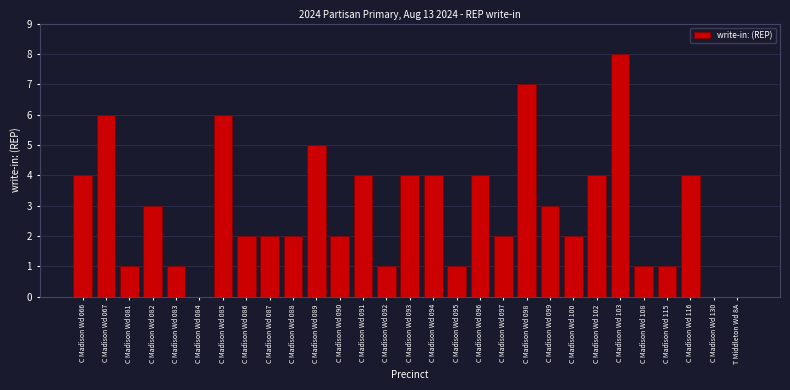

Reading right to left, transcribe all the data shown in this chart.

T Middleton Wd 8A=0	C Madison Wd 130=0	C Madison Wd 116=4	C Madison Wd 115=1	C Madison Wd 108=1	C Madison Wd 103=8	C Madison Wd 102=4	C Madison Wd 100=2	C Madison Wd 099=3	C Madison Wd 098=7	C Madison Wd 097=2	C Madison Wd 096=4	C Madison Wd 095=1	C Madison Wd 094=4	C Madison Wd 093=4	C Madison Wd 092=1	C Madison Wd 091=4	C Madison Wd 090=2	C Madison Wd 089=5	C Madison Wd 088=2	C Madison Wd 087=2	C Madison Wd 086=2	C Madison Wd 085=6	C Madison Wd 084=0	C Madison Wd 083=1	C Madison Wd 082=3	C Madison Wd 081=1	C Madison Wd 067=6	C Madison Wd 066=4